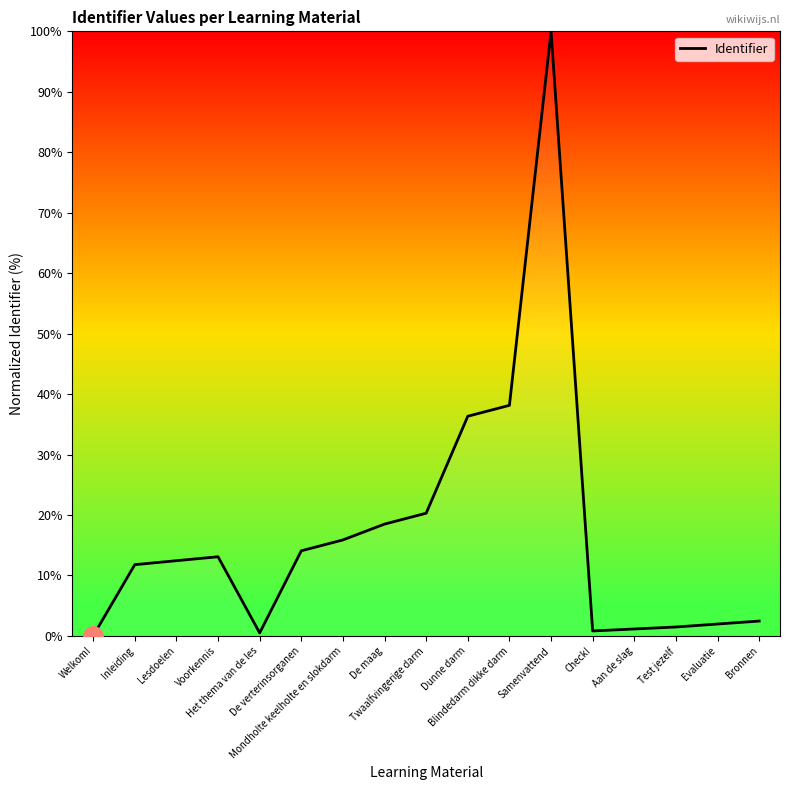

How many categories are shown in the chart?

17